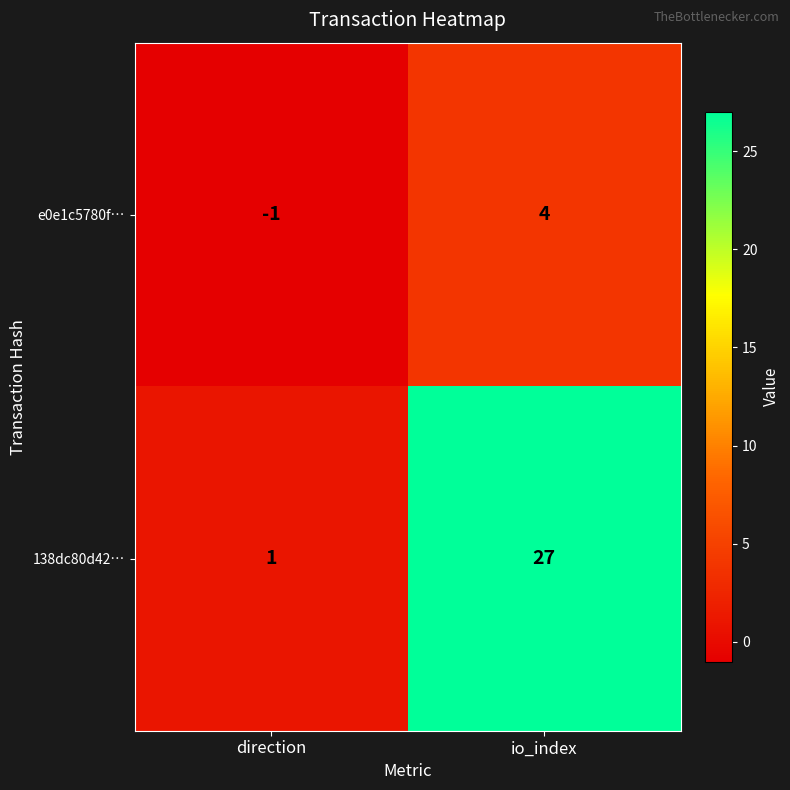

How many categories are shown in the chart?

2